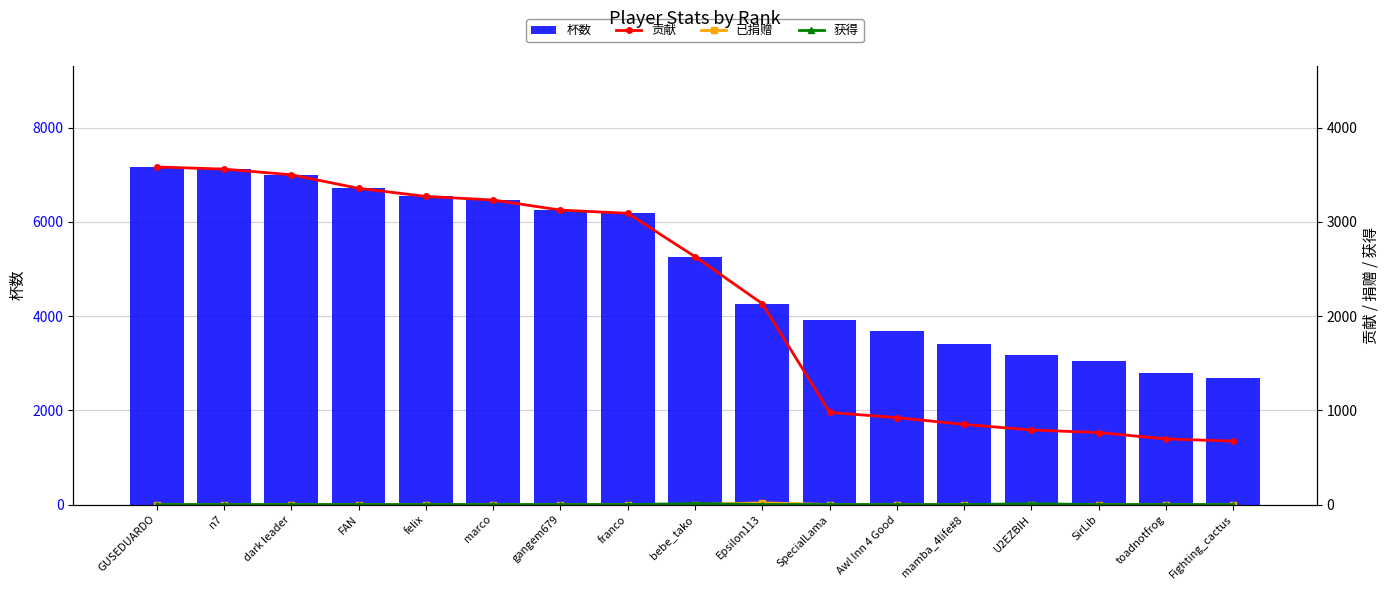

The 杯数 series shows 6250 at gangem679. True or false?

True